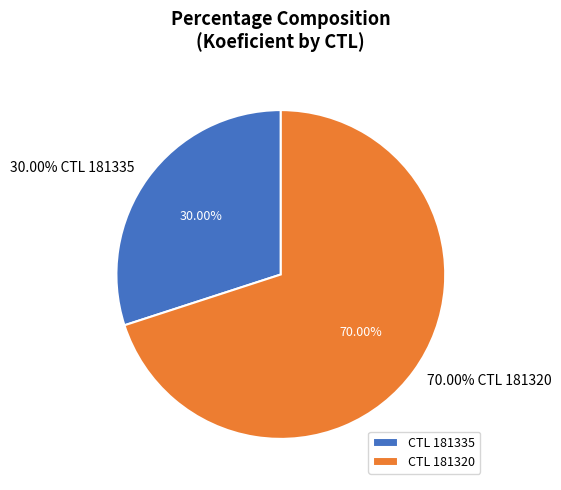

Rank the categories by value from lowest to highest.

181335, 181320